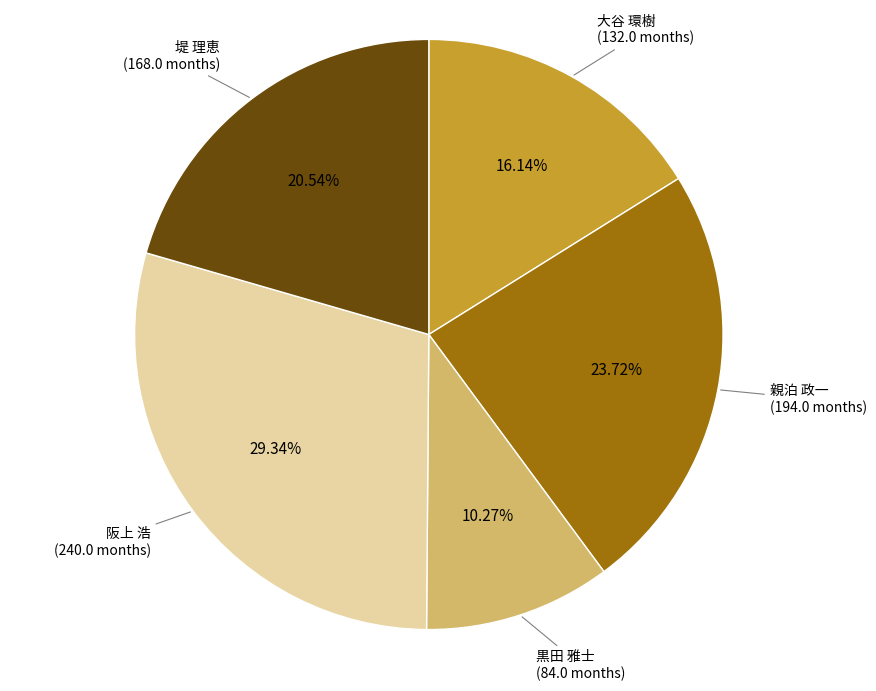

Count the number of slices in the pie.

5